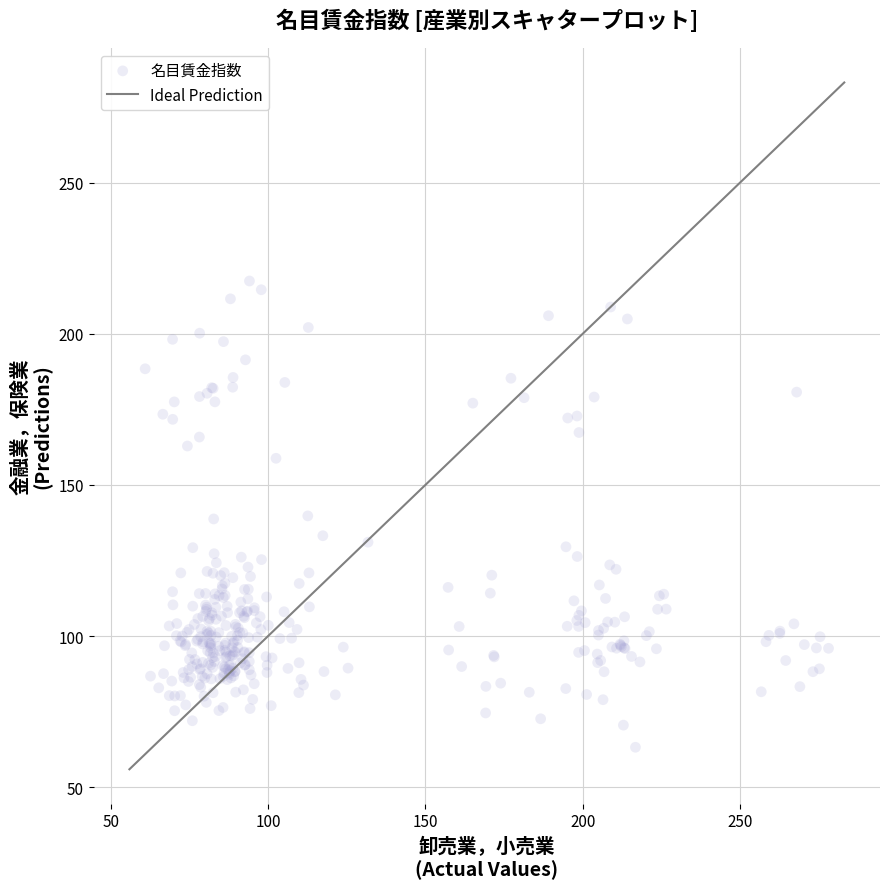

What is the range of Y values (max minus min)?

154.2